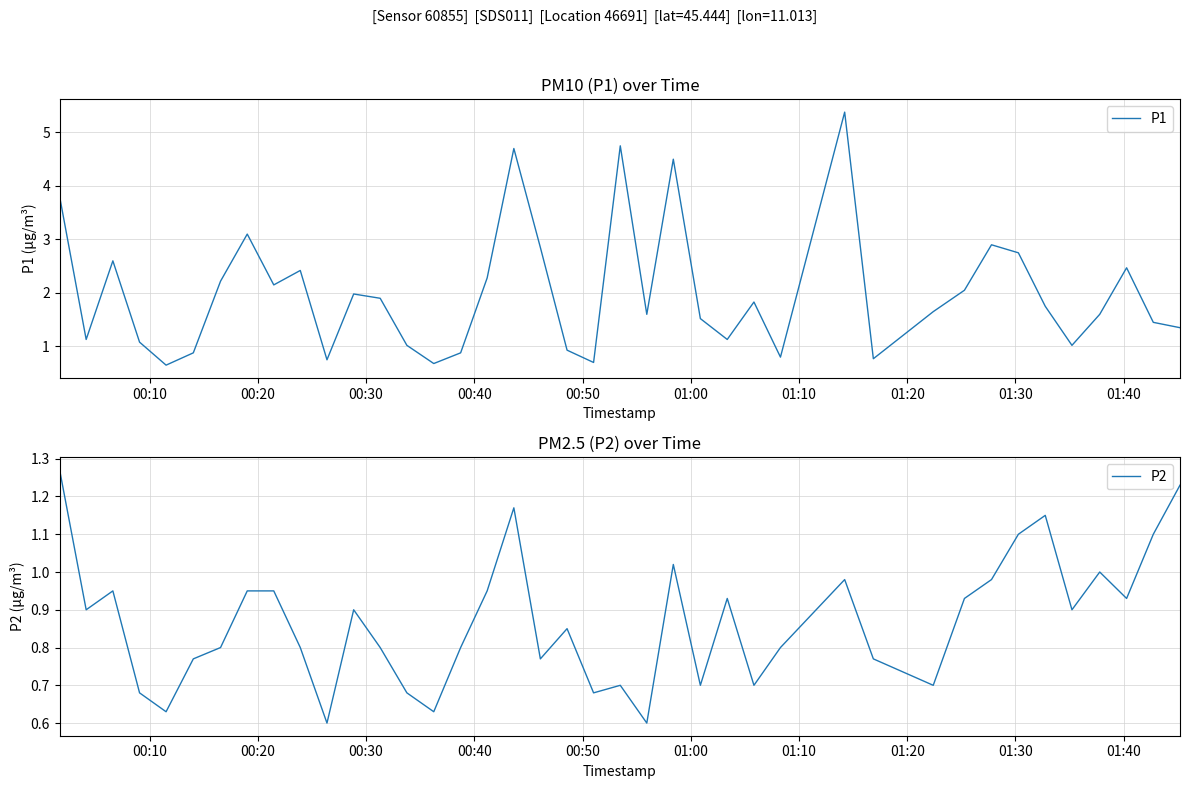

How many interior local peaks does the P2 series have?

10